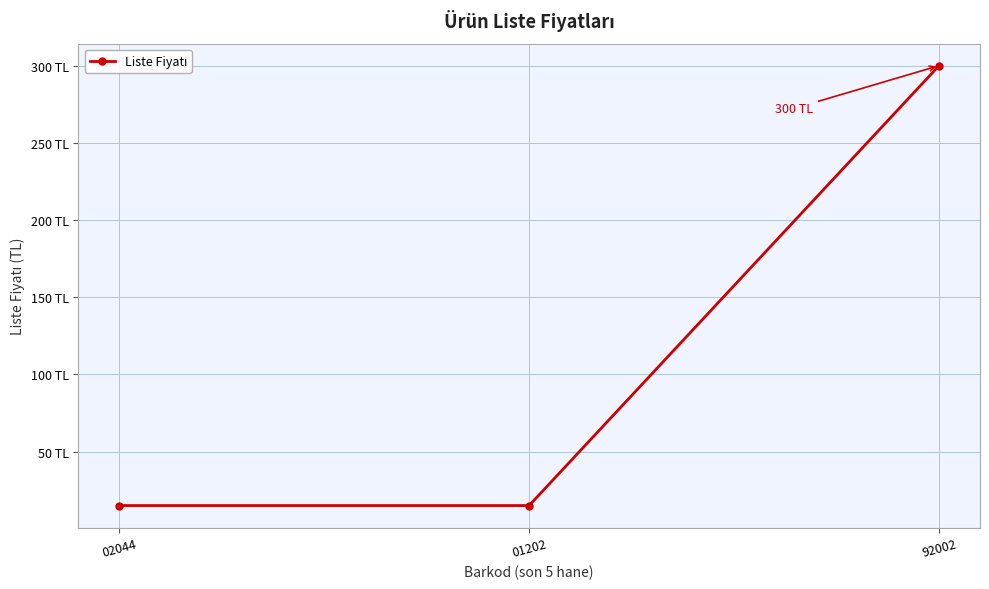

What is the label of the 1st point from the right?

92002